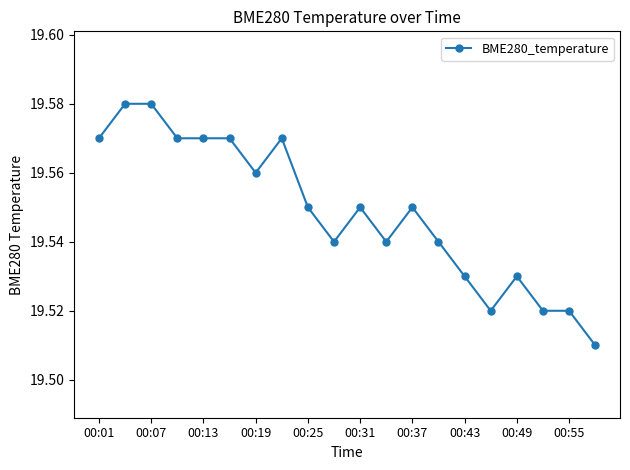

True or false: the data has more than 1 interior local peaks.

True